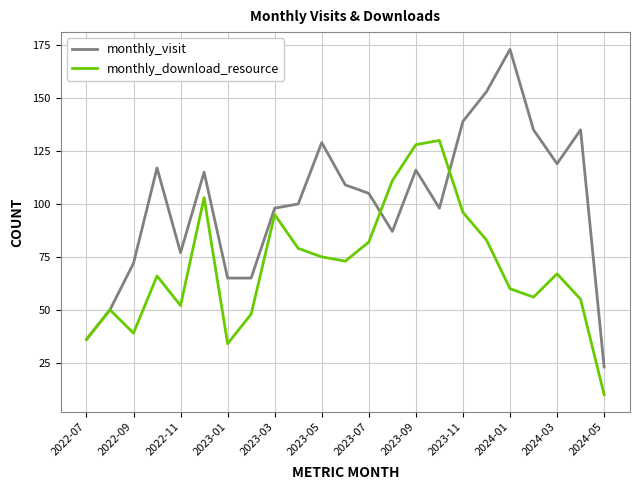

Which series has the largest total across all categories?

monthly_visit